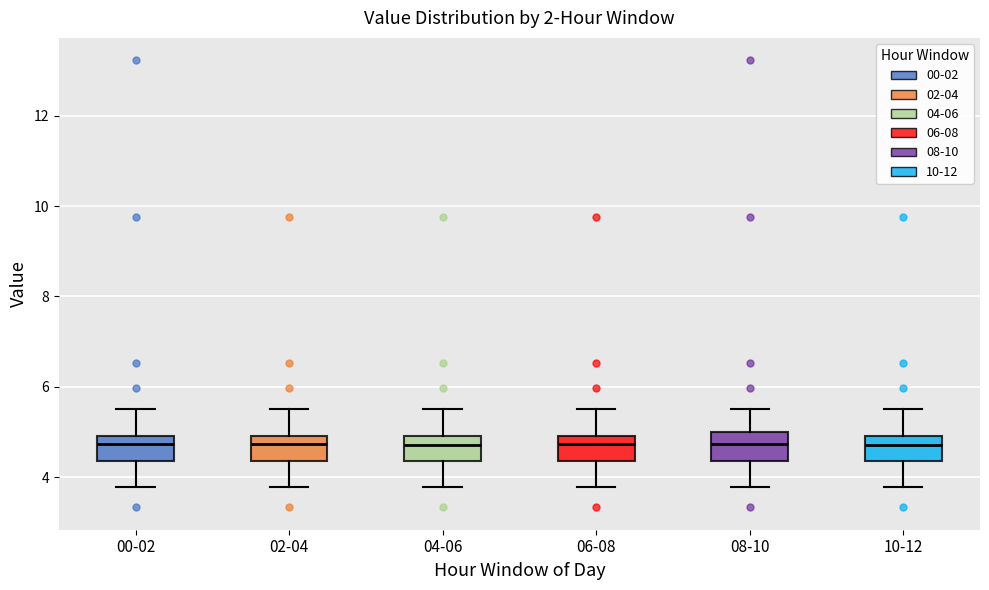

Reading left to right, read every box against the y-axis: the position of its median line, the range the box covers, and the ends of its whiskers. The values are not printed on the chart, so give them approximately, as read against the axis.

00-02: median 4.8, box 4.4 to 5.0, whiskers 3.8 to 5.6
02-04: median 4.8, box 4.4 to 5.0, whiskers 3.8 to 5.6
04-06: median 4.8, box 4.4 to 5.0, whiskers 3.8 to 5.6
06-08: median 4.8, box 4.4 to 5.0, whiskers 3.8 to 5.6
08-10: median 4.8, box 4.4 to 5.0, whiskers 3.8 to 5.6
10-12: median 4.8, box 4.4 to 5.0, whiskers 3.8 to 5.6